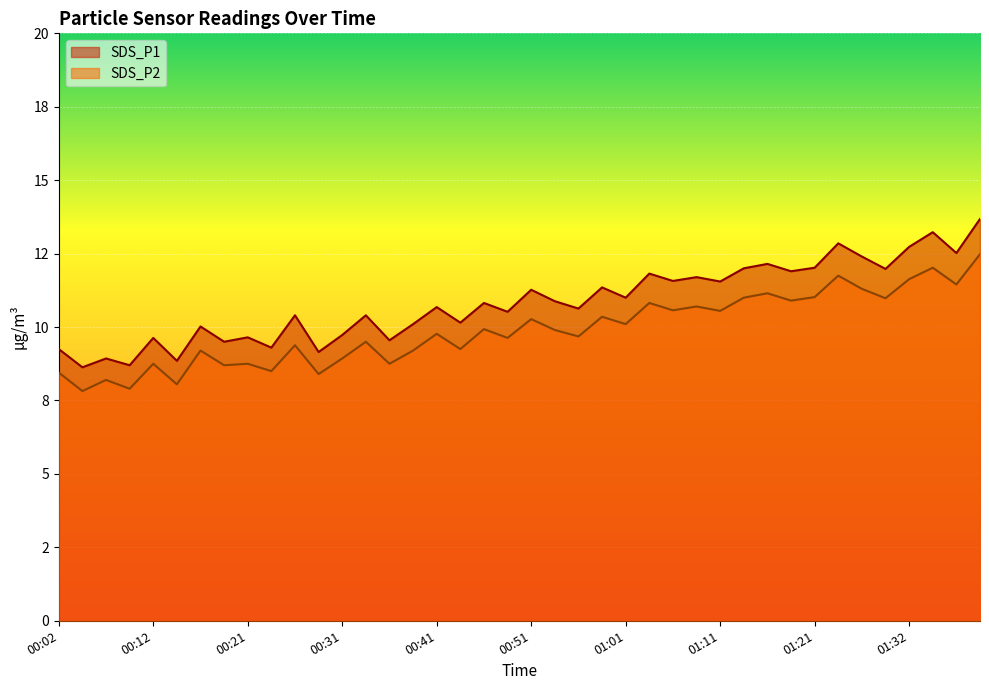

What are all the series names shown in the legend?

SDS_P1, SDS_P2